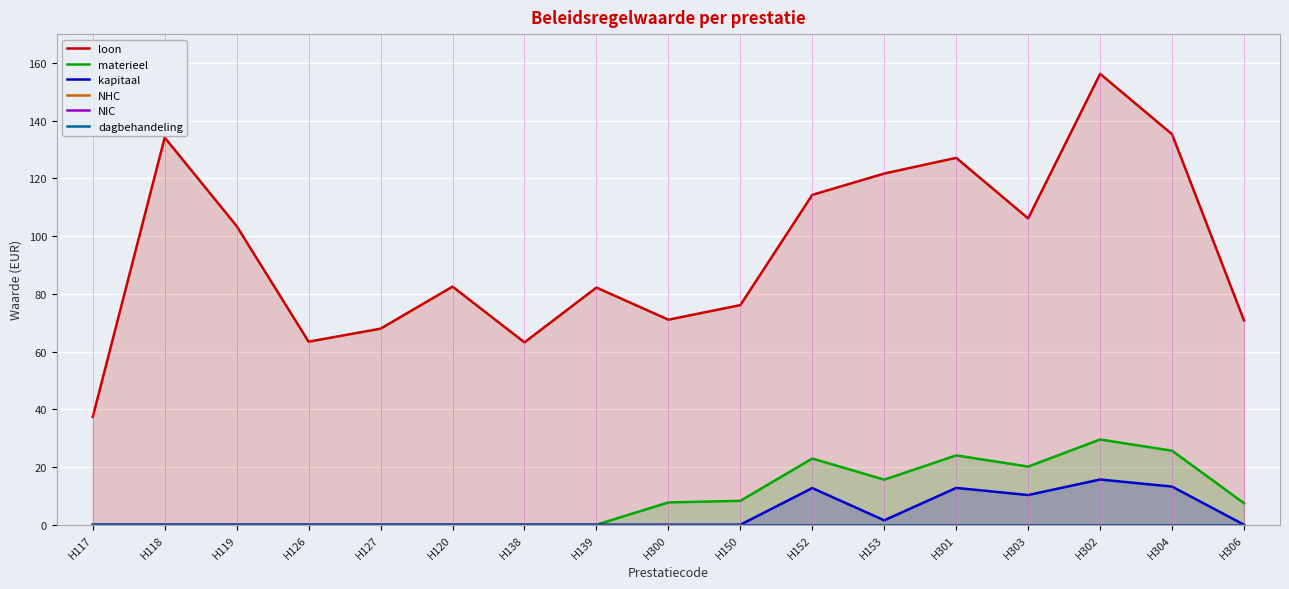

How many lines are shown in the chart?

6